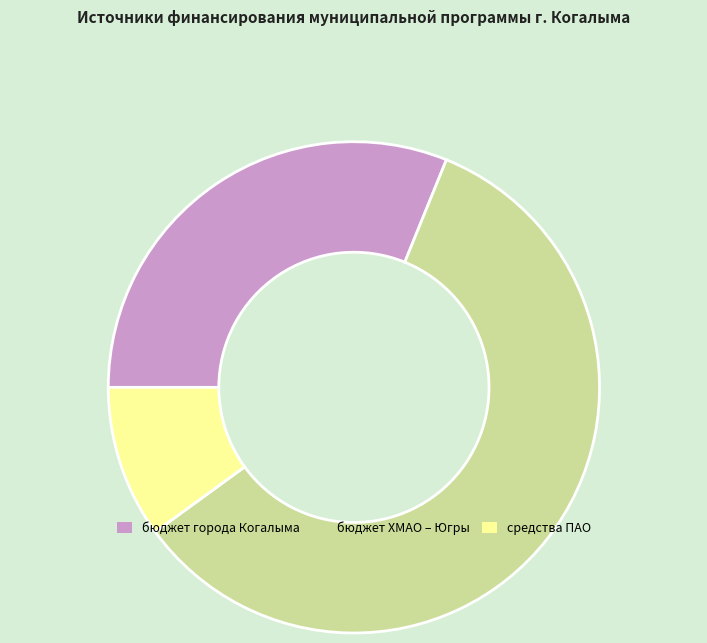

Which slice is the largest?

бюджет ХМАО – Югры